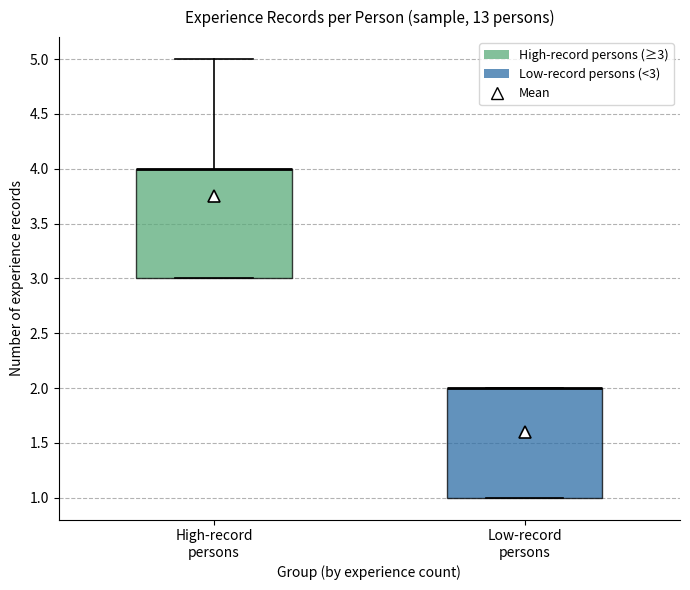

Reading left to right, read every box against the y-axis: the position of its median line, the range the box covers, and the ends of its whiskers. The values are not printed on the chart, so give them approximately, as read against the axis.

High-record persons: median 4 (drawn on the box's upper edge), box 3 to 4, whiskers 3 to 5
Low-record persons: median 2 (drawn on the box's upper edge), box 1 to 2, whiskers 1 to 2